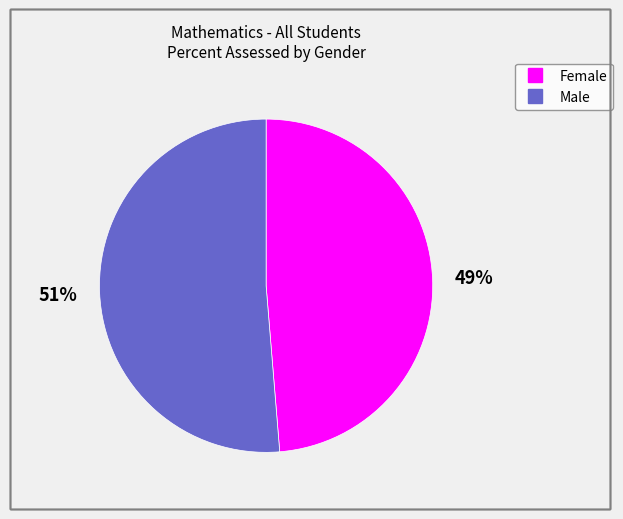

Does any single category account for the majority?

Yes